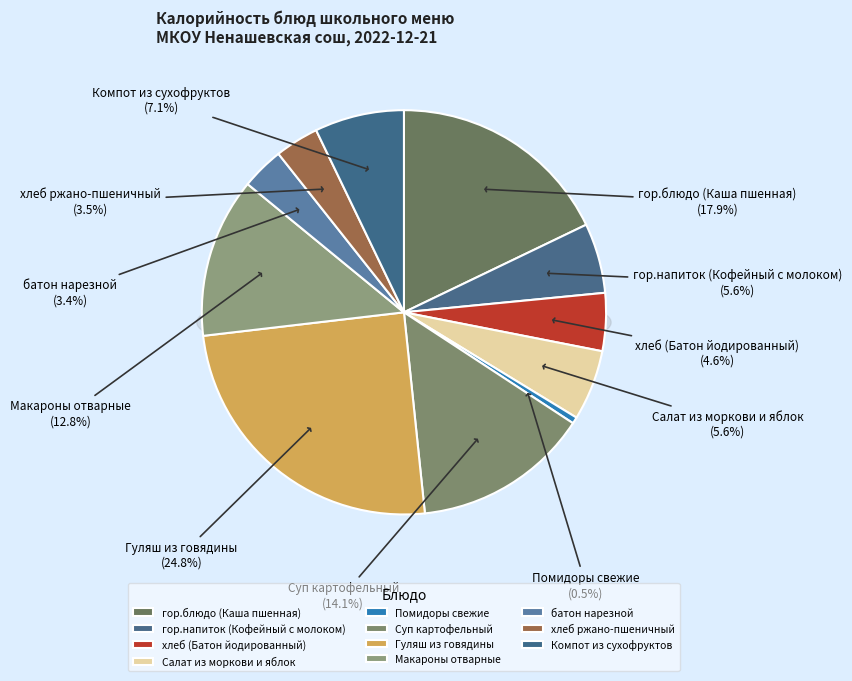

What percentage is NOT represented by гор.блюдо (Каша пшенная)?

82.1%